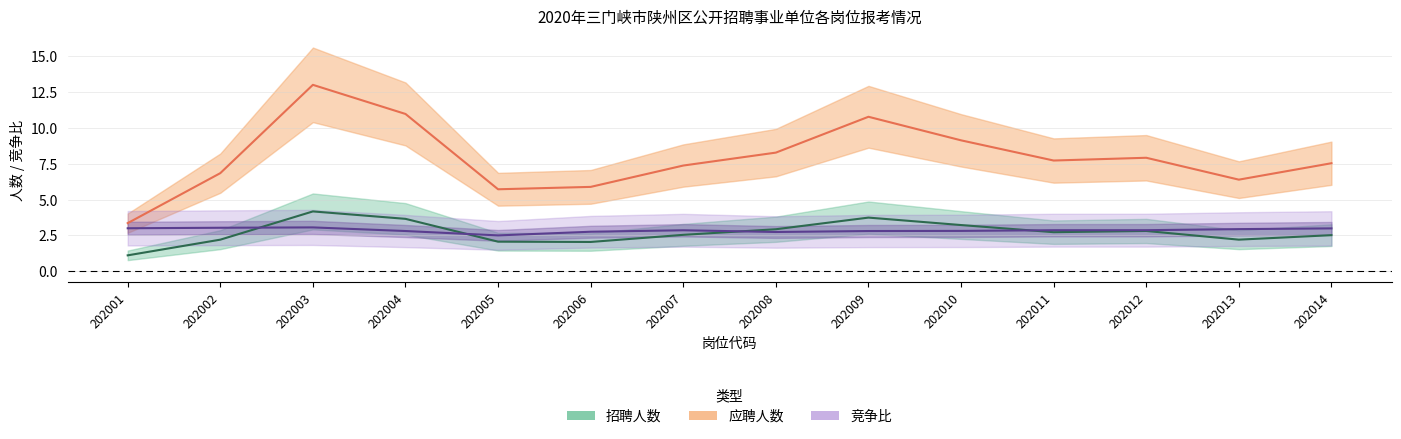

Is the value of 竞争比 at 202010 greater than the value of 招聘人数_per_unit at 202014?

No